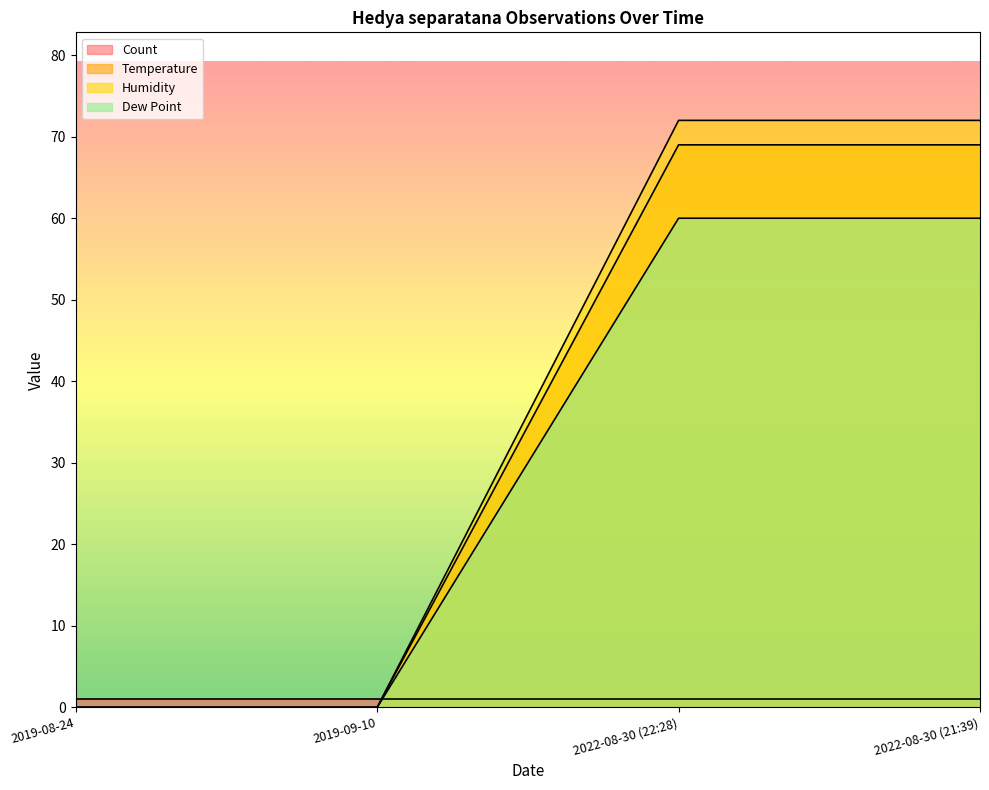

True or false: Dew Point and Humidity intersect in this chart.

False